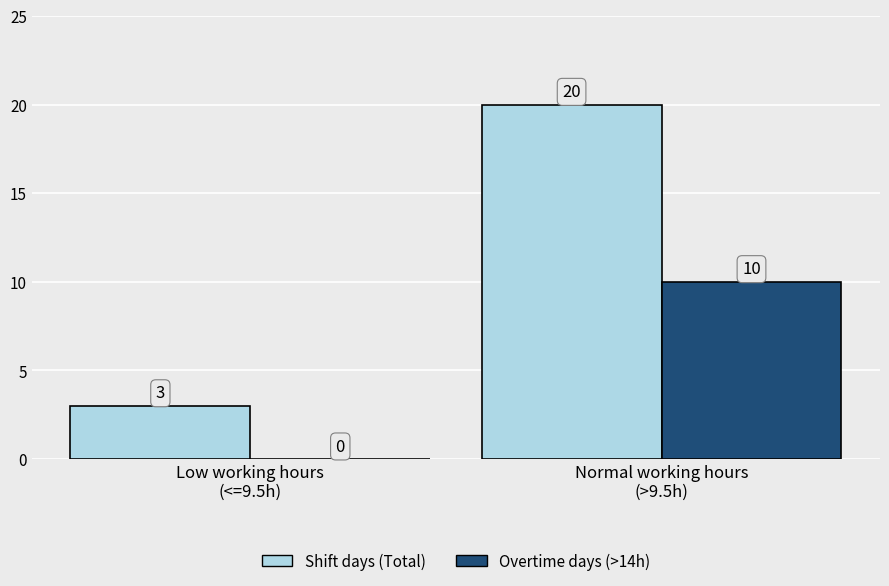

At which label does Overtime days (>14h) reach its peak?

Normal working hours
(>9.5h)